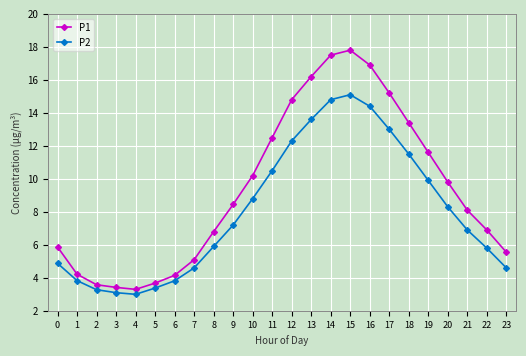

In P2, how many points are lower than both neighbors (excluding endpoints)?

1